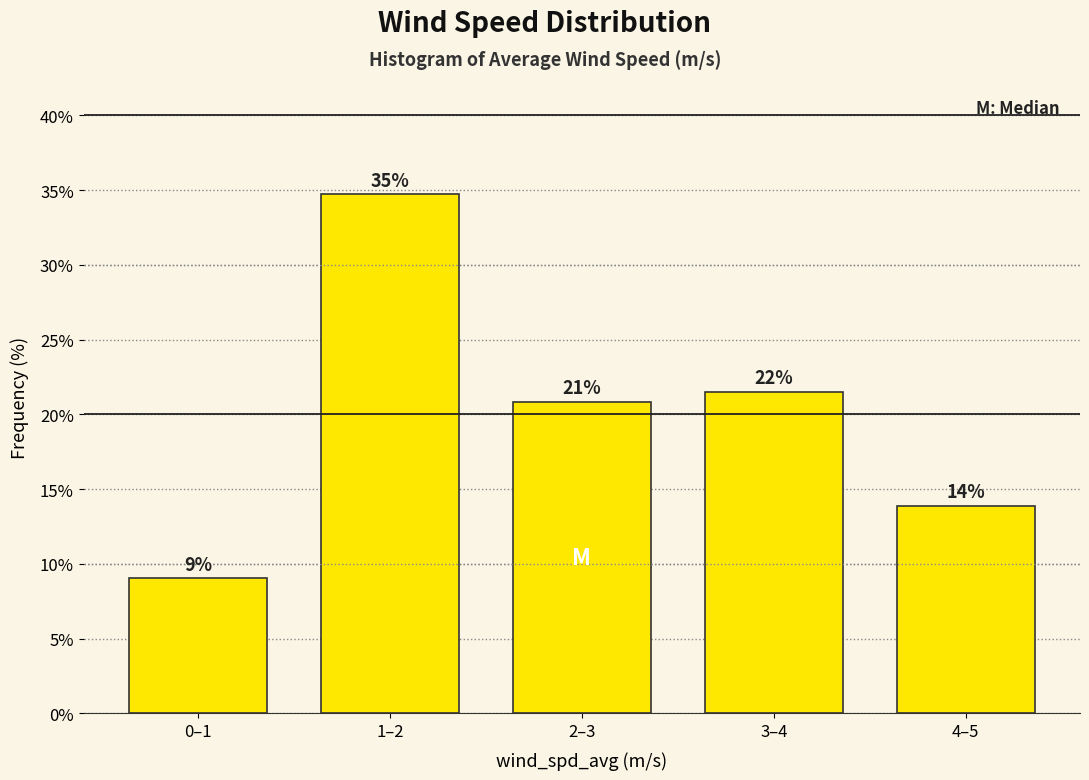

How many bars are there in total?

5